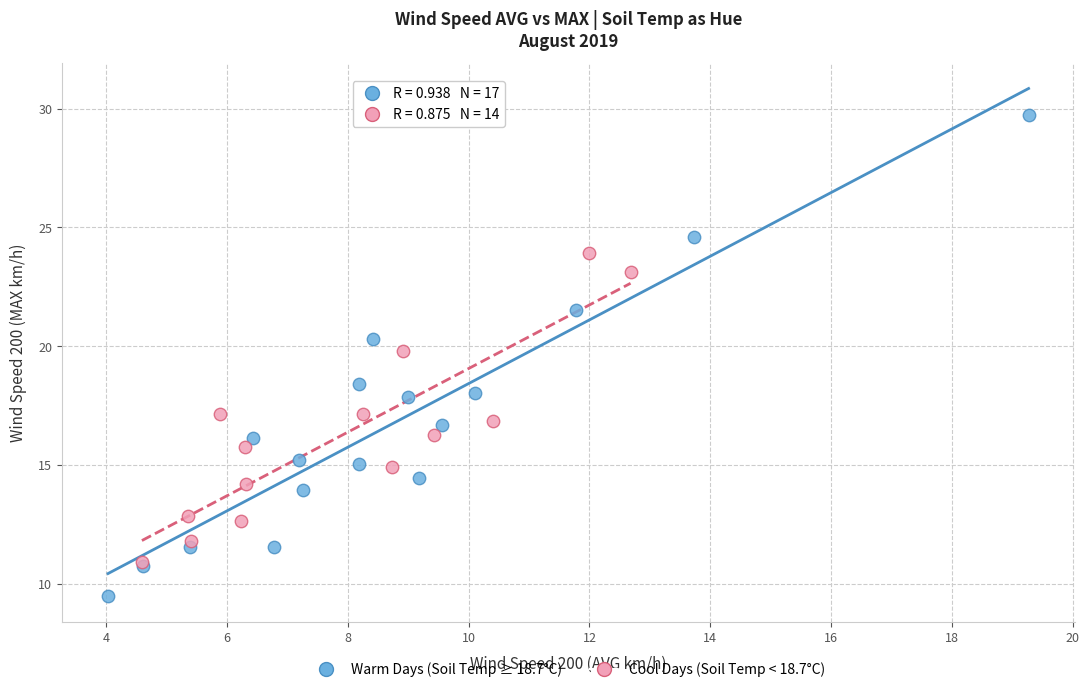

Which series contains the lowest Y value?

Warm Days (Soil Temp ≥ 18.7°C)